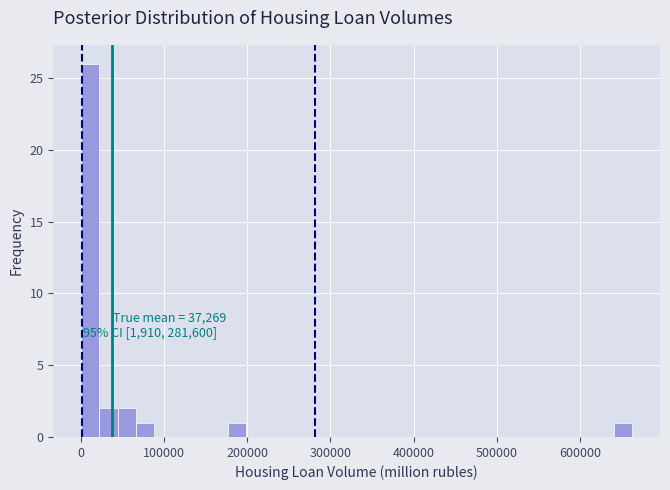

Around what value on the x-axis is the tallest bar? Give the approximate position of its centre, as read against the axis.

10000